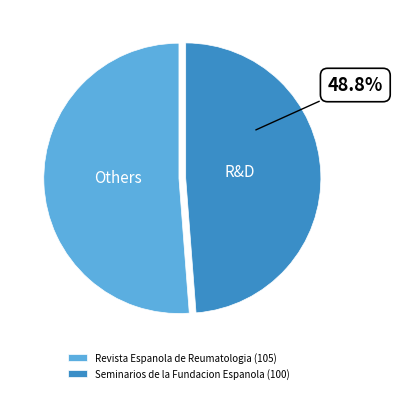

Is it true that Revista Espanola de Reumatologia is 45% of the pie?

False